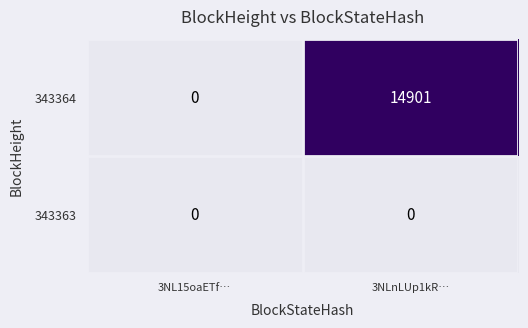

Reading right to left, list all the values displayed in this chart.

343364: 3NLnLUp1kR…=14901	3NL15oaETf…=0
343363: 3NLnLUp1kR…=0	3NL15oaETf…=0